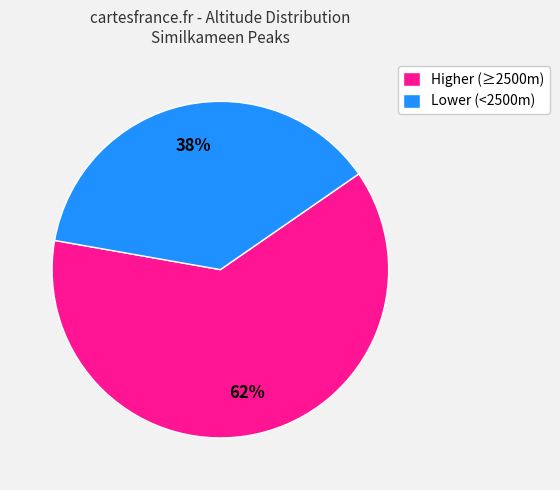

Rank the categories by value from lowest to highest.

Lower (<2500m), Higher (≥2500m)